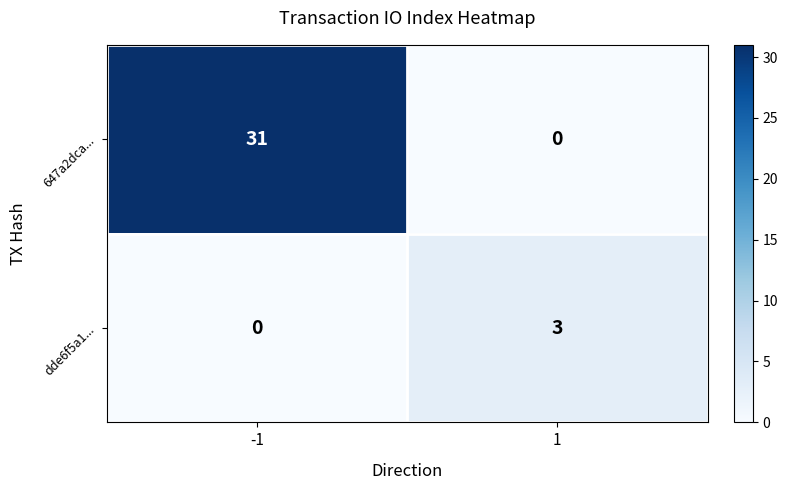

Read the 647a2dca... value at -1, to the nearest 5.

30